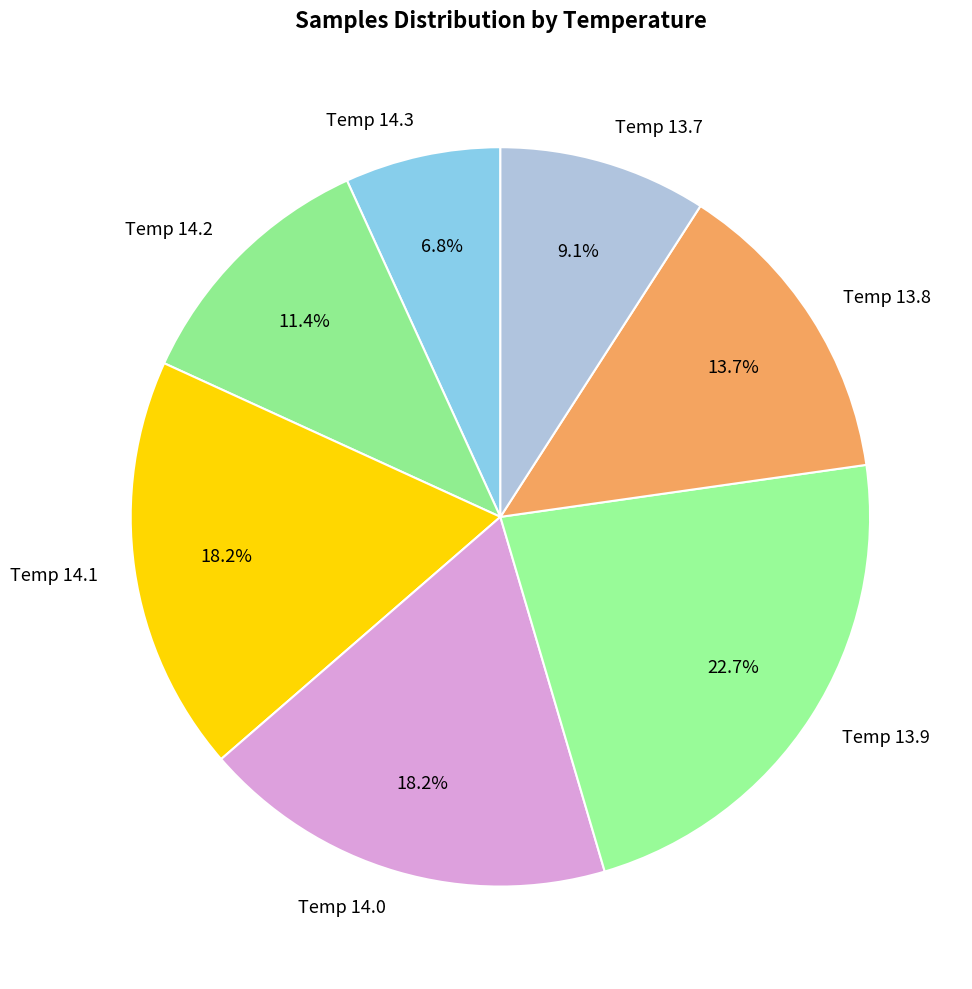

Which slice is the largest?

Temp 13.9